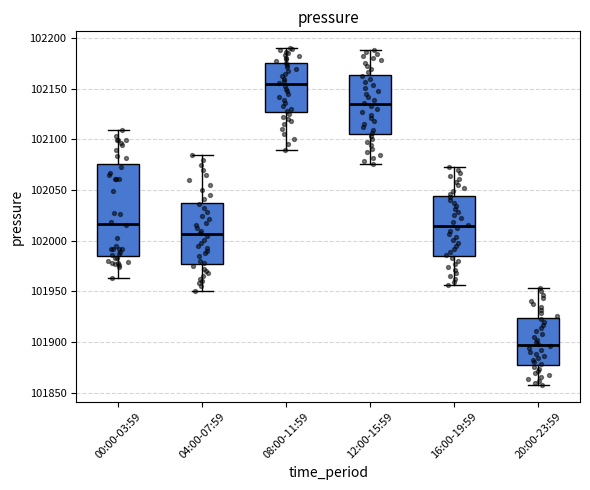

Where does the upper whisker of the box for 08:00-11:59 end on the y-axis? The values are not printed on the chart, so give them approximately, as read against the axis.

102190